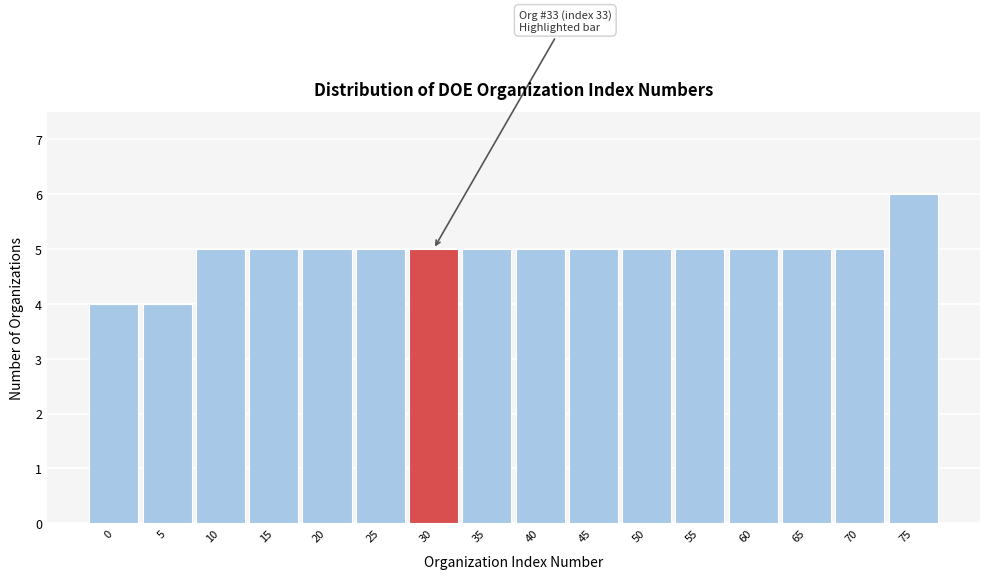

Reading right to left, what are all the values shown in this chart?

75=6	70=5	65=5	60=5	55=5	50=5	45=5	40=5	35=5	30=5	25=5	20=5	15=5	10=5	5=4	0=4